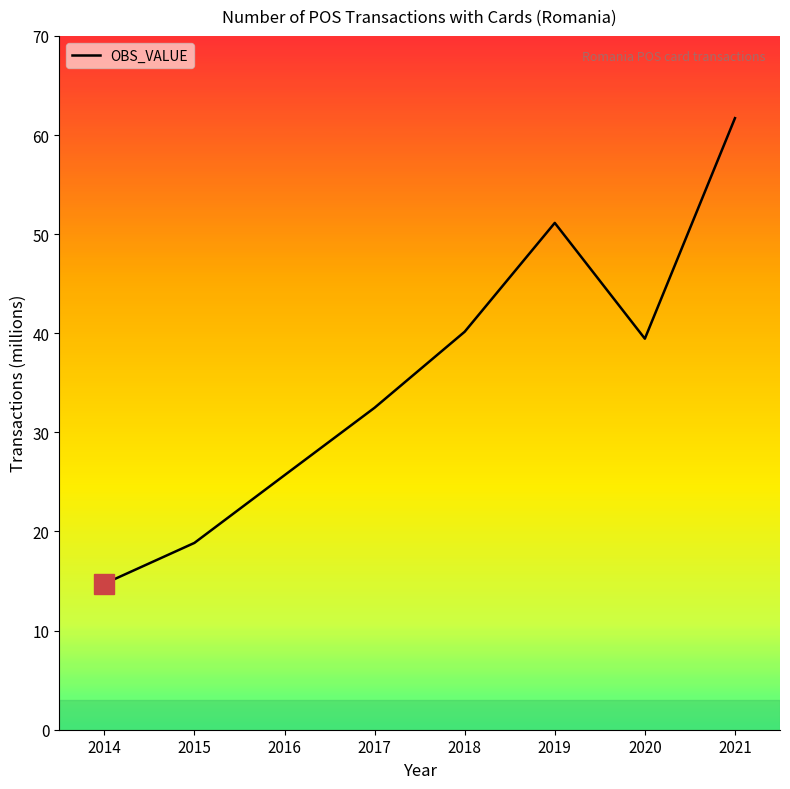

Does the chart display data point markers on the line(s)?

No